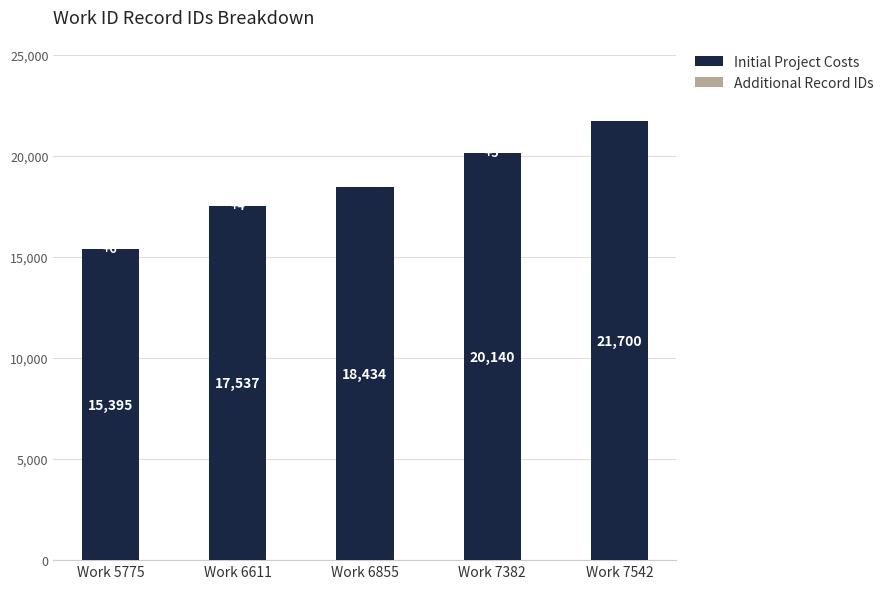

The value of Initial Project Costs at Work 7382 is 10523. True or false?

False